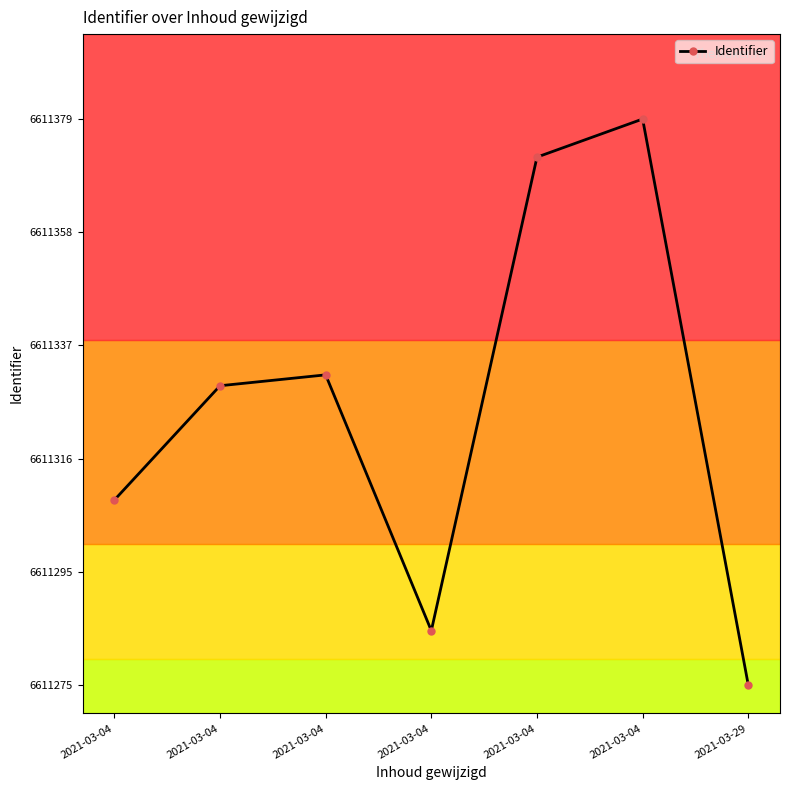

Which category has the lowest value across all series?

2021-03-29